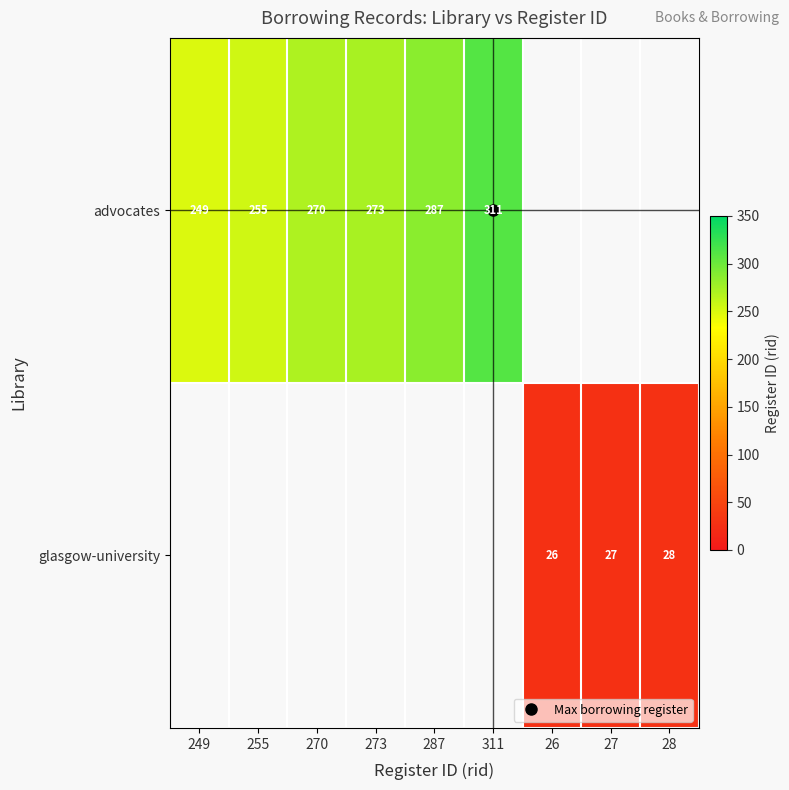

How many positive values does the glasgow-university series have?

3